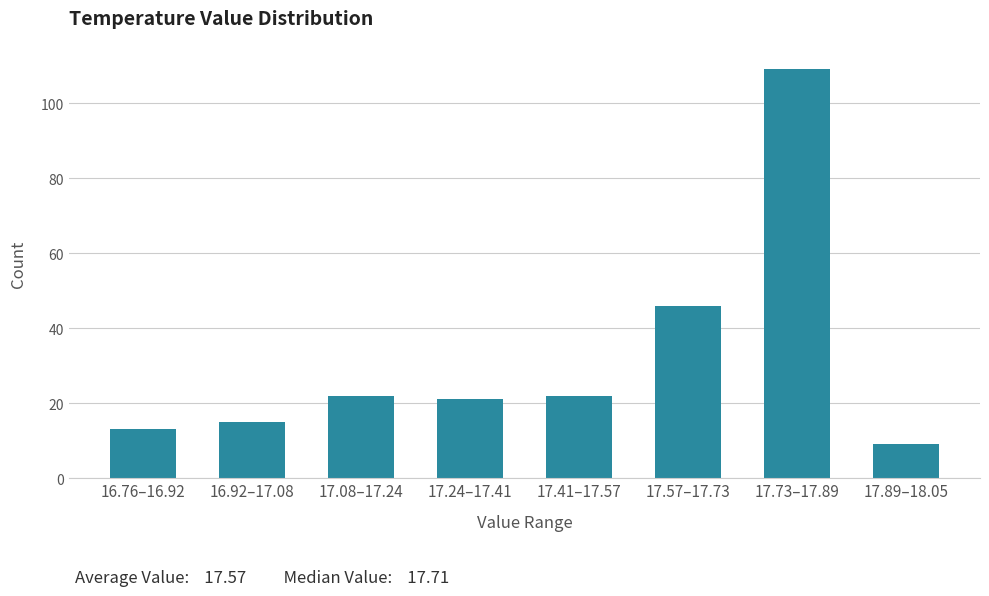

Reading right to left, what are all the values shown in this chart?

17.89–18.05=9	17.73–17.89=109	17.57–17.73=46	17.41–17.57=22	17.24–17.41=21	17.08–17.24=22	16.92–17.08=15	16.76–16.92=13